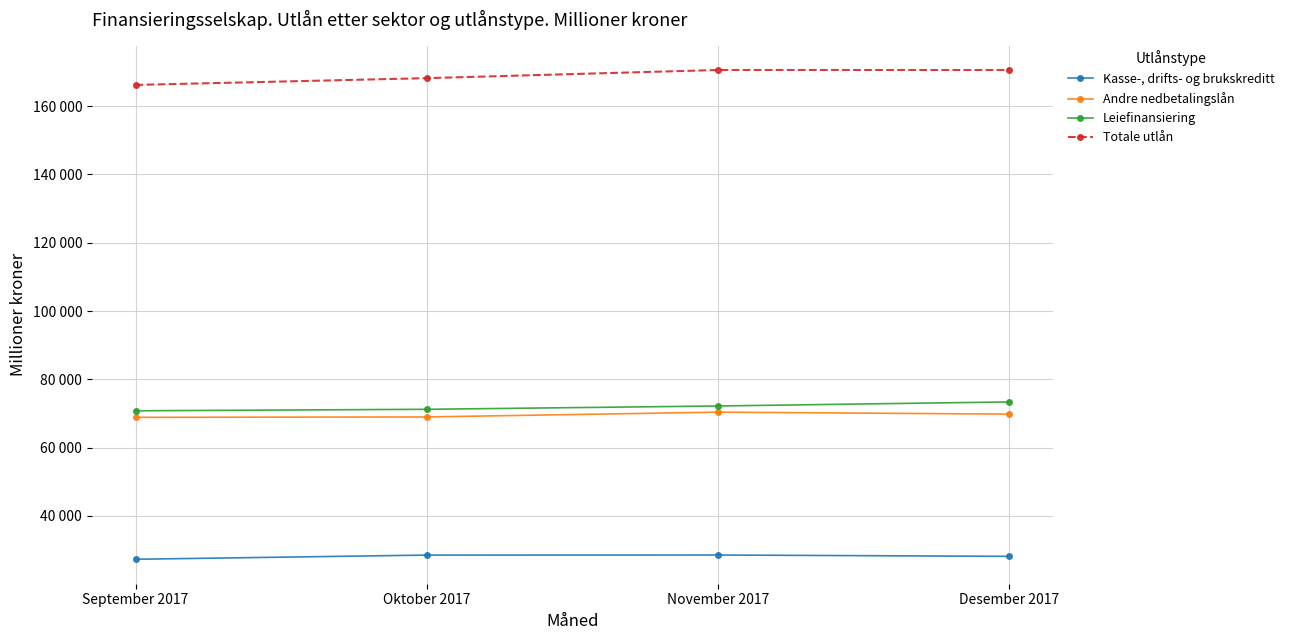

What is the difference between the second highest and minimum values in the Totale utlån series?

4362